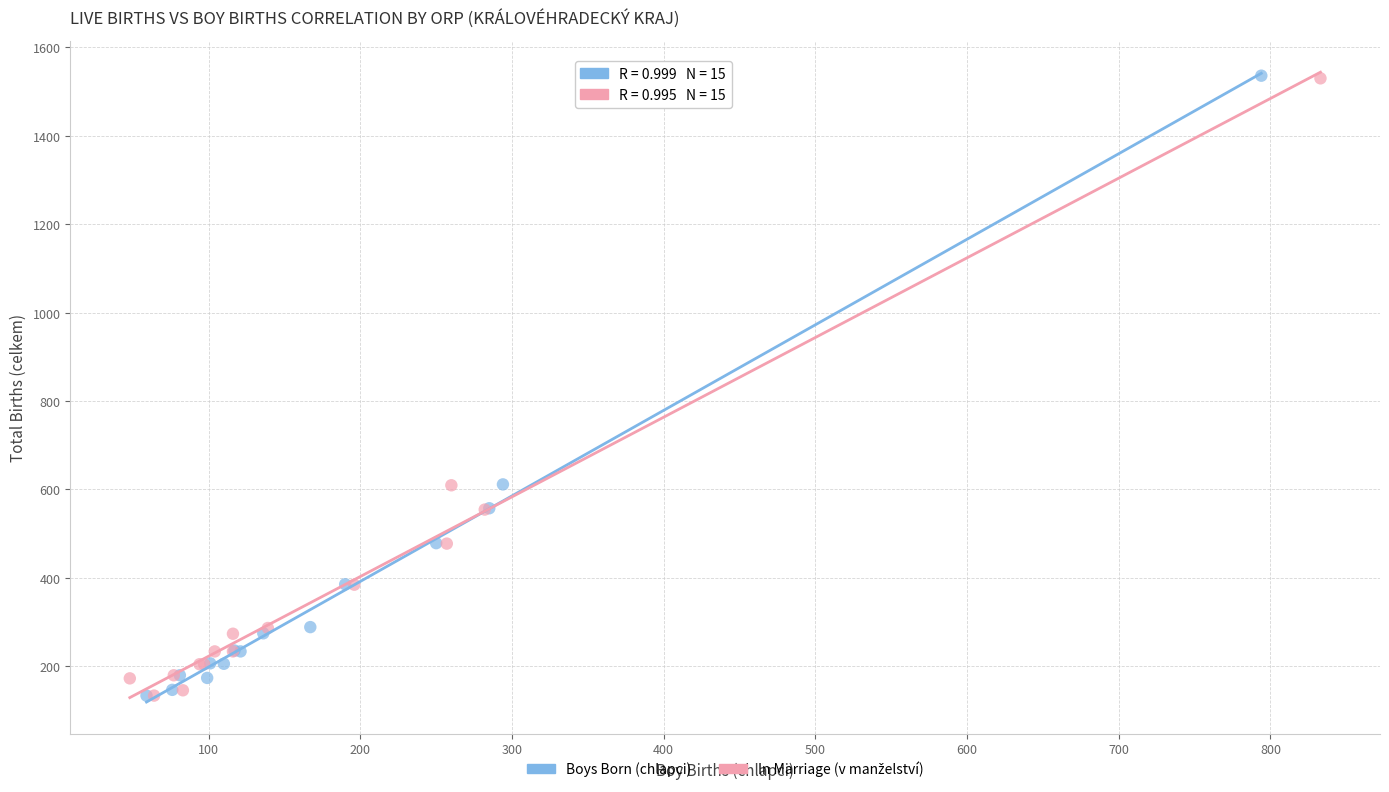

Which series has the widest spread of Y values?

Boys Born (chlapci)